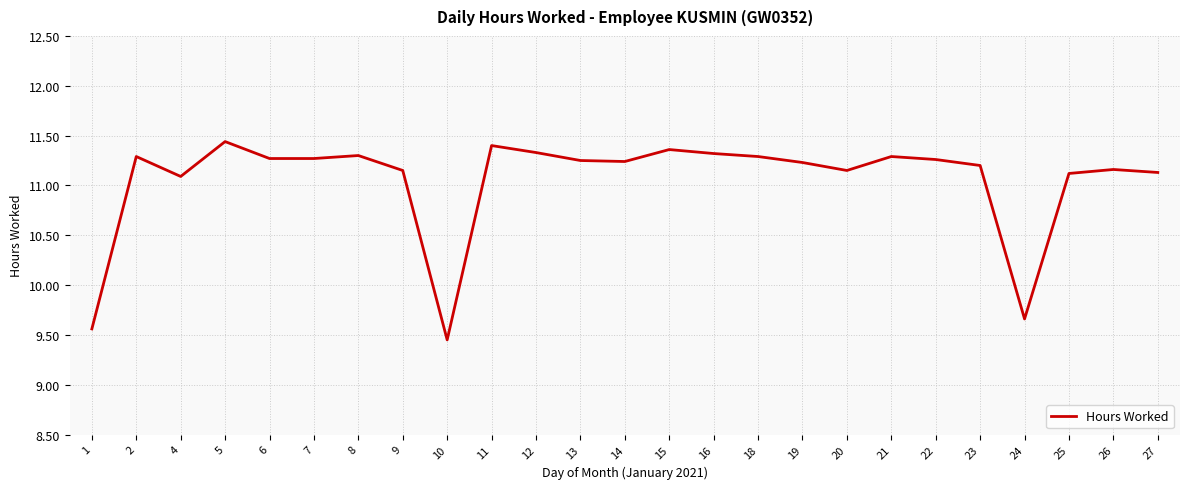

Is this an area chart (filled region under the line)?

No